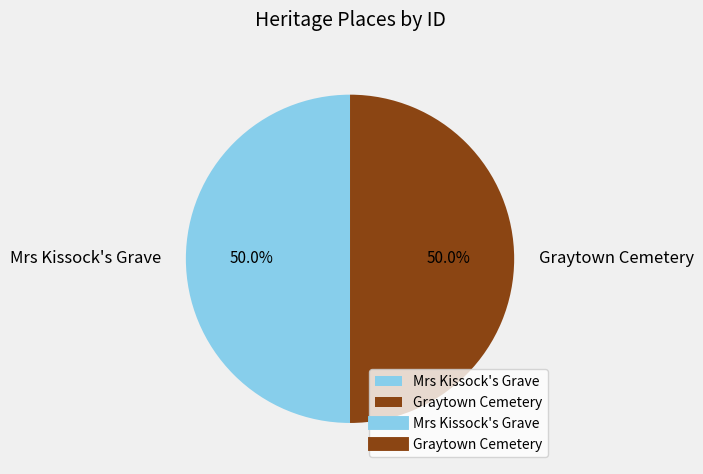

To the nearest percent, what percentage of the pie is Graytown Cemetery?

50%